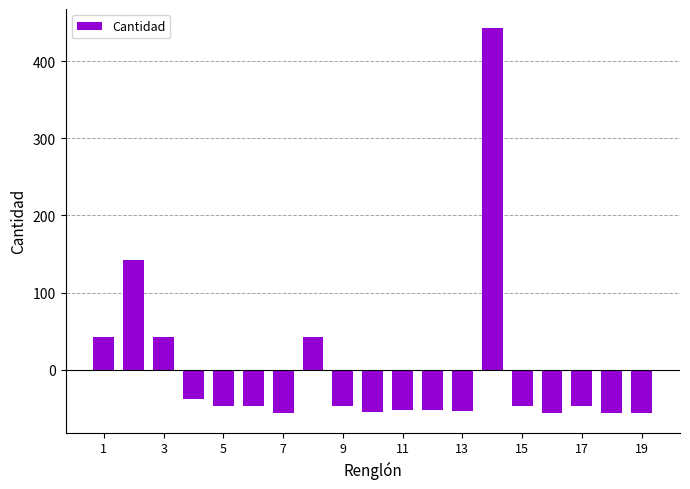

What is the difference between the second highest and minimum values?

199.0